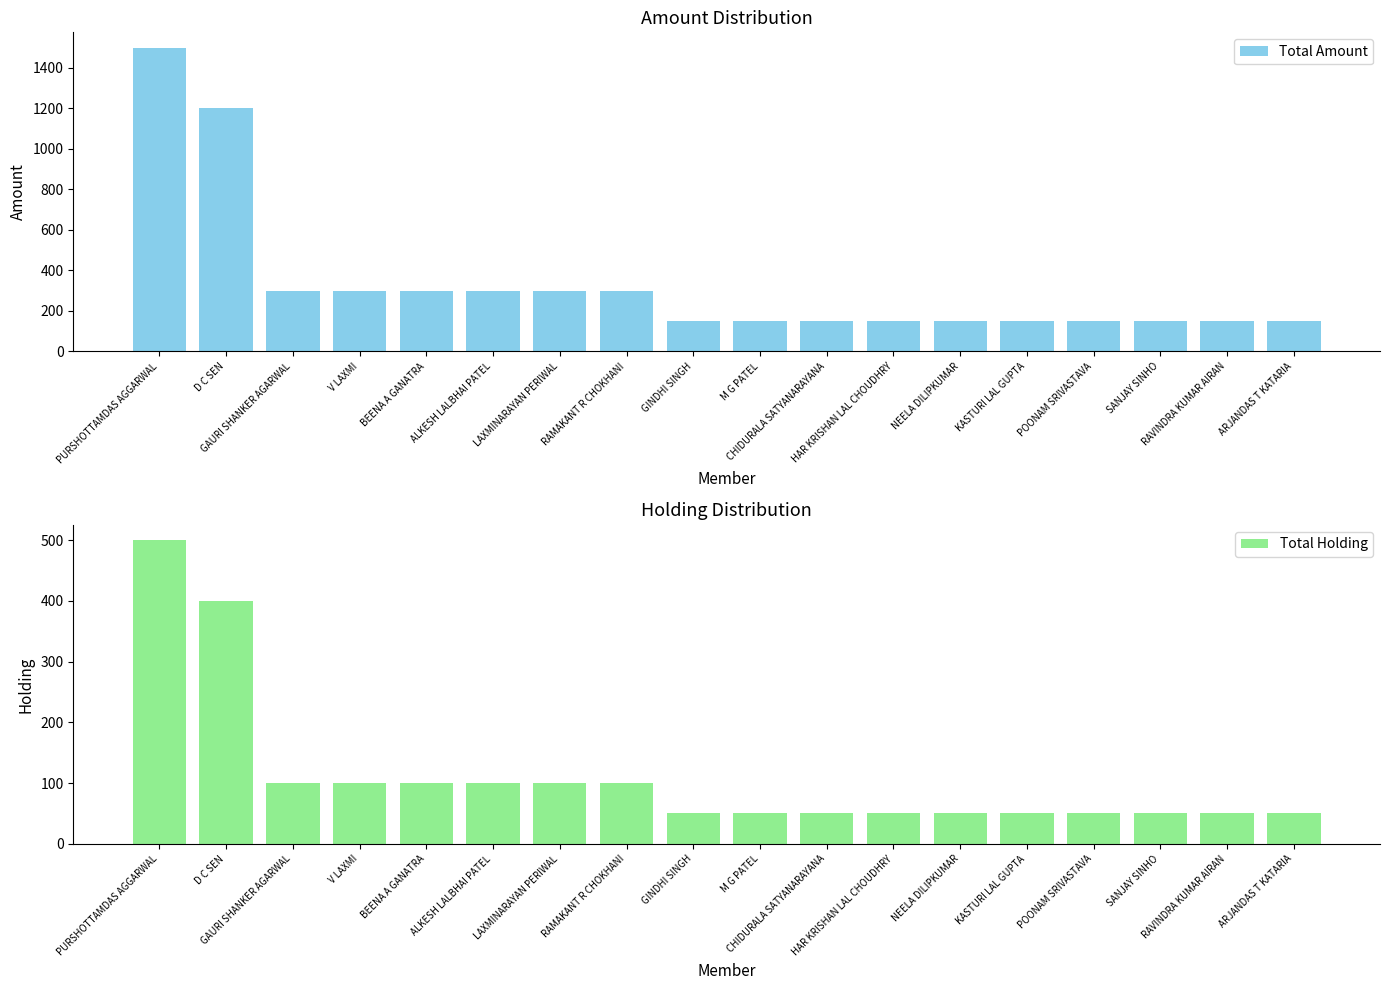

How many series are shown in this chart?

2